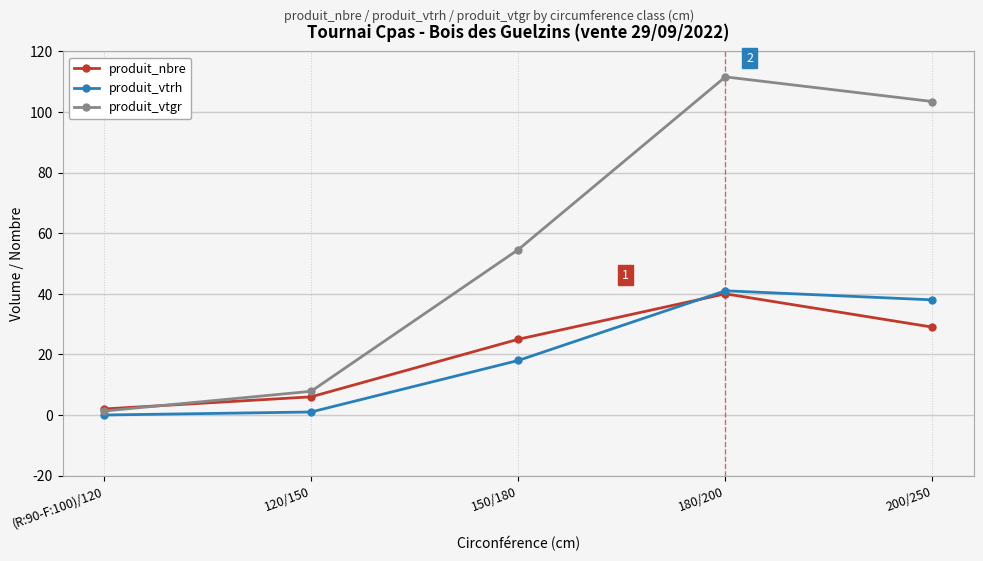

Rank the series at 150/180 from highest to lowest value.

produit_vtgr, produit_nbre, produit_vtrh